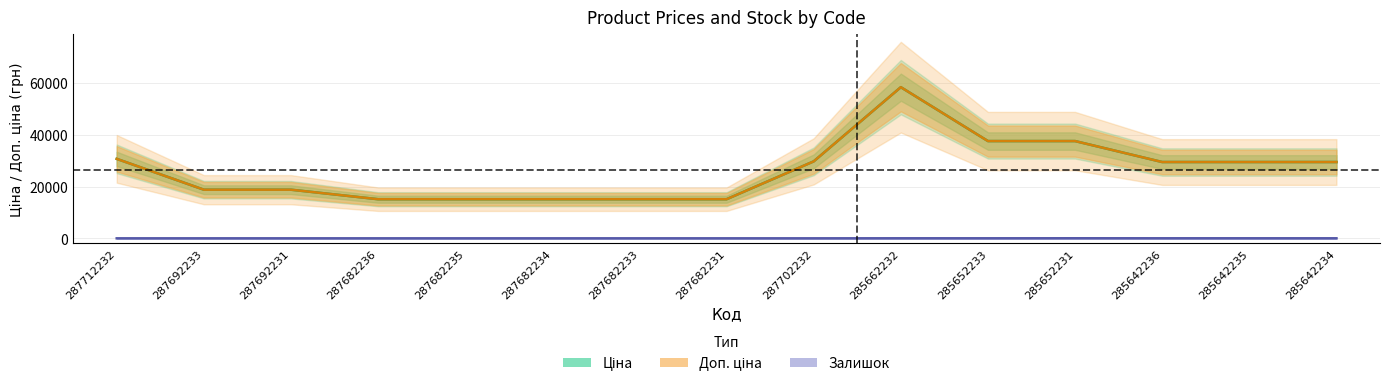

Which series has the largest total across all categories?

Ціна